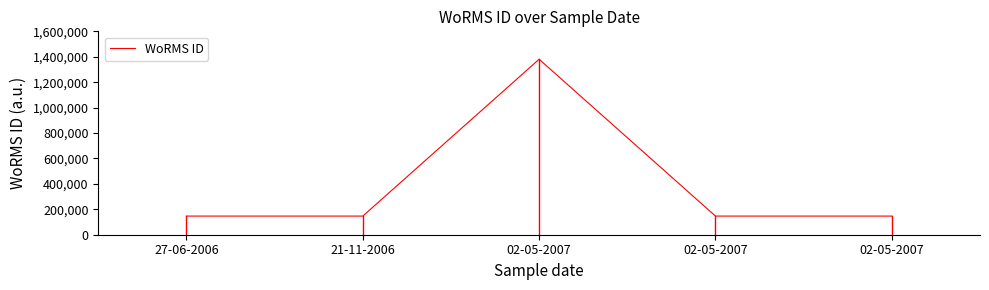

What is the difference between the values at 02-05-2007 and 02-05-2007?

1233653